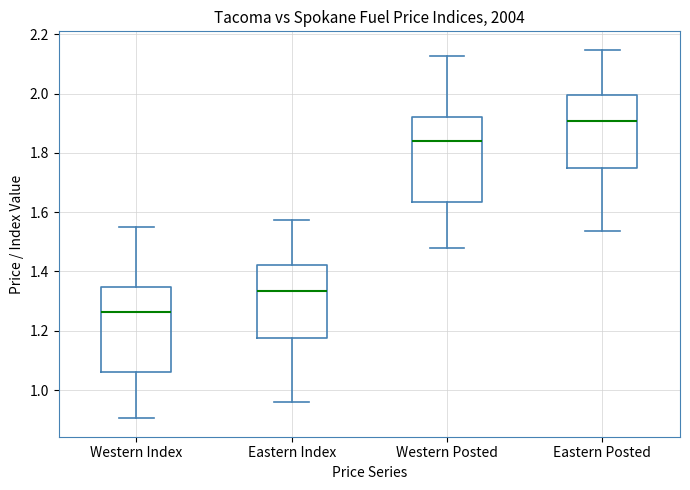

Which box's median line is the highest?

Eastern Posted